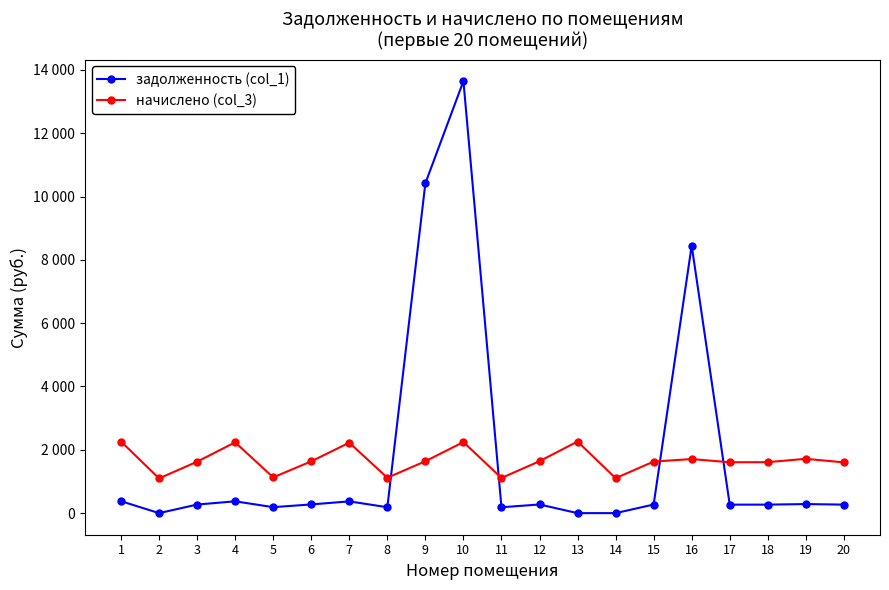

What is the difference between the maximum and minimum values in the задолженность (col_1) series?

13645.5